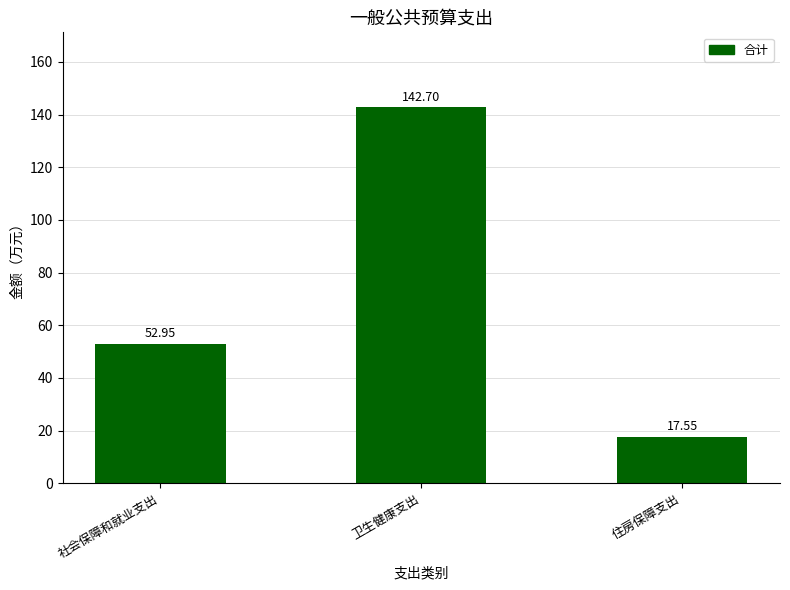

Which label corresponds to the smallest value in the chart?

住房保障支出